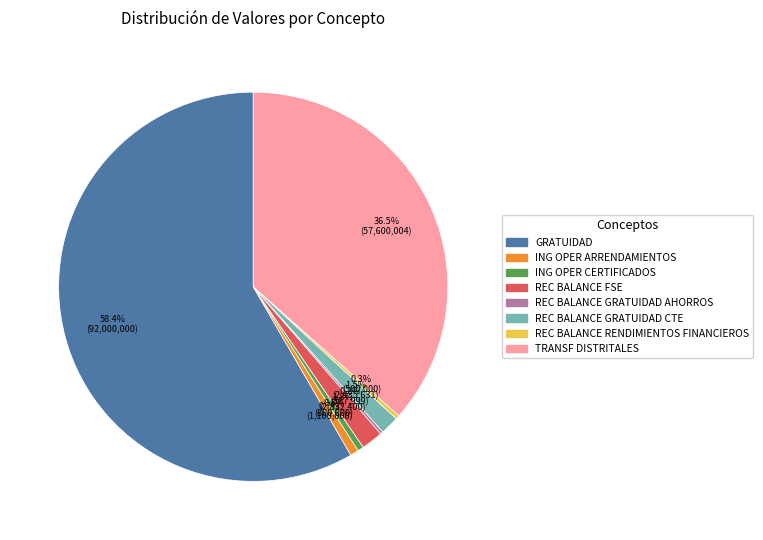

Is there a majority slice in this chart?

Yes